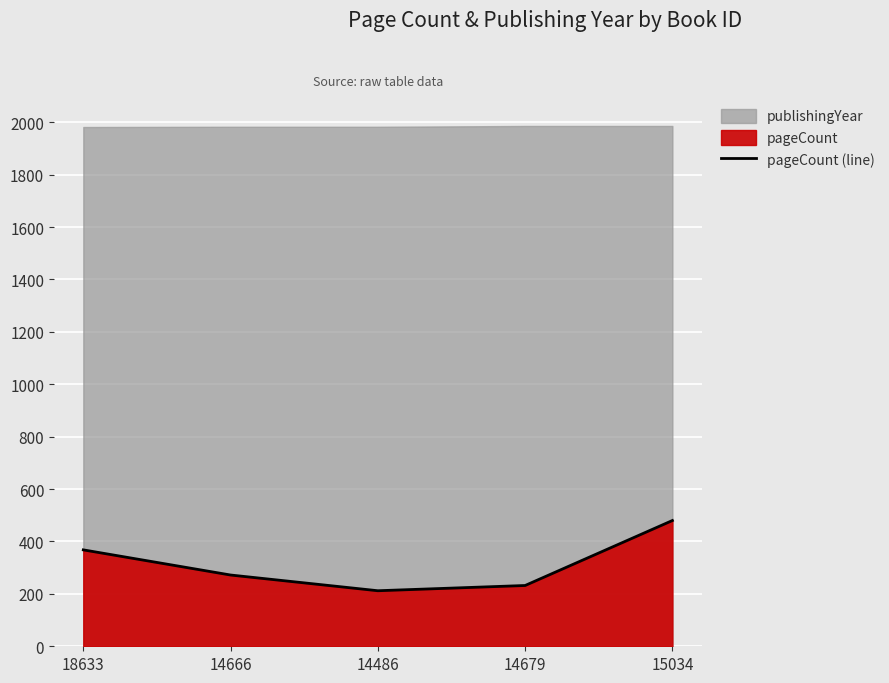

What is the difference between the second highest and minimum values?

156